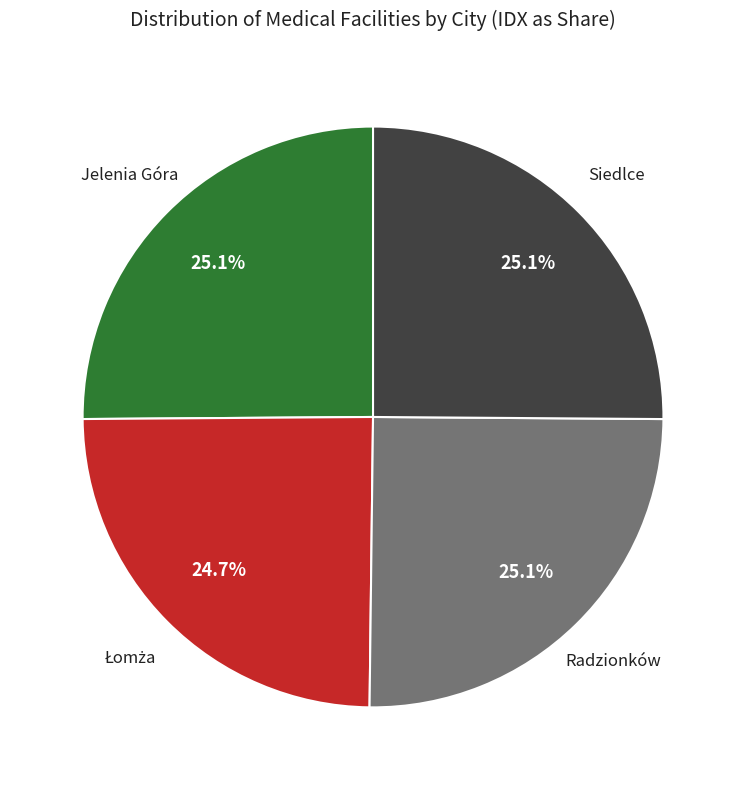

Is there any slice that represents more than half of the pie?

No